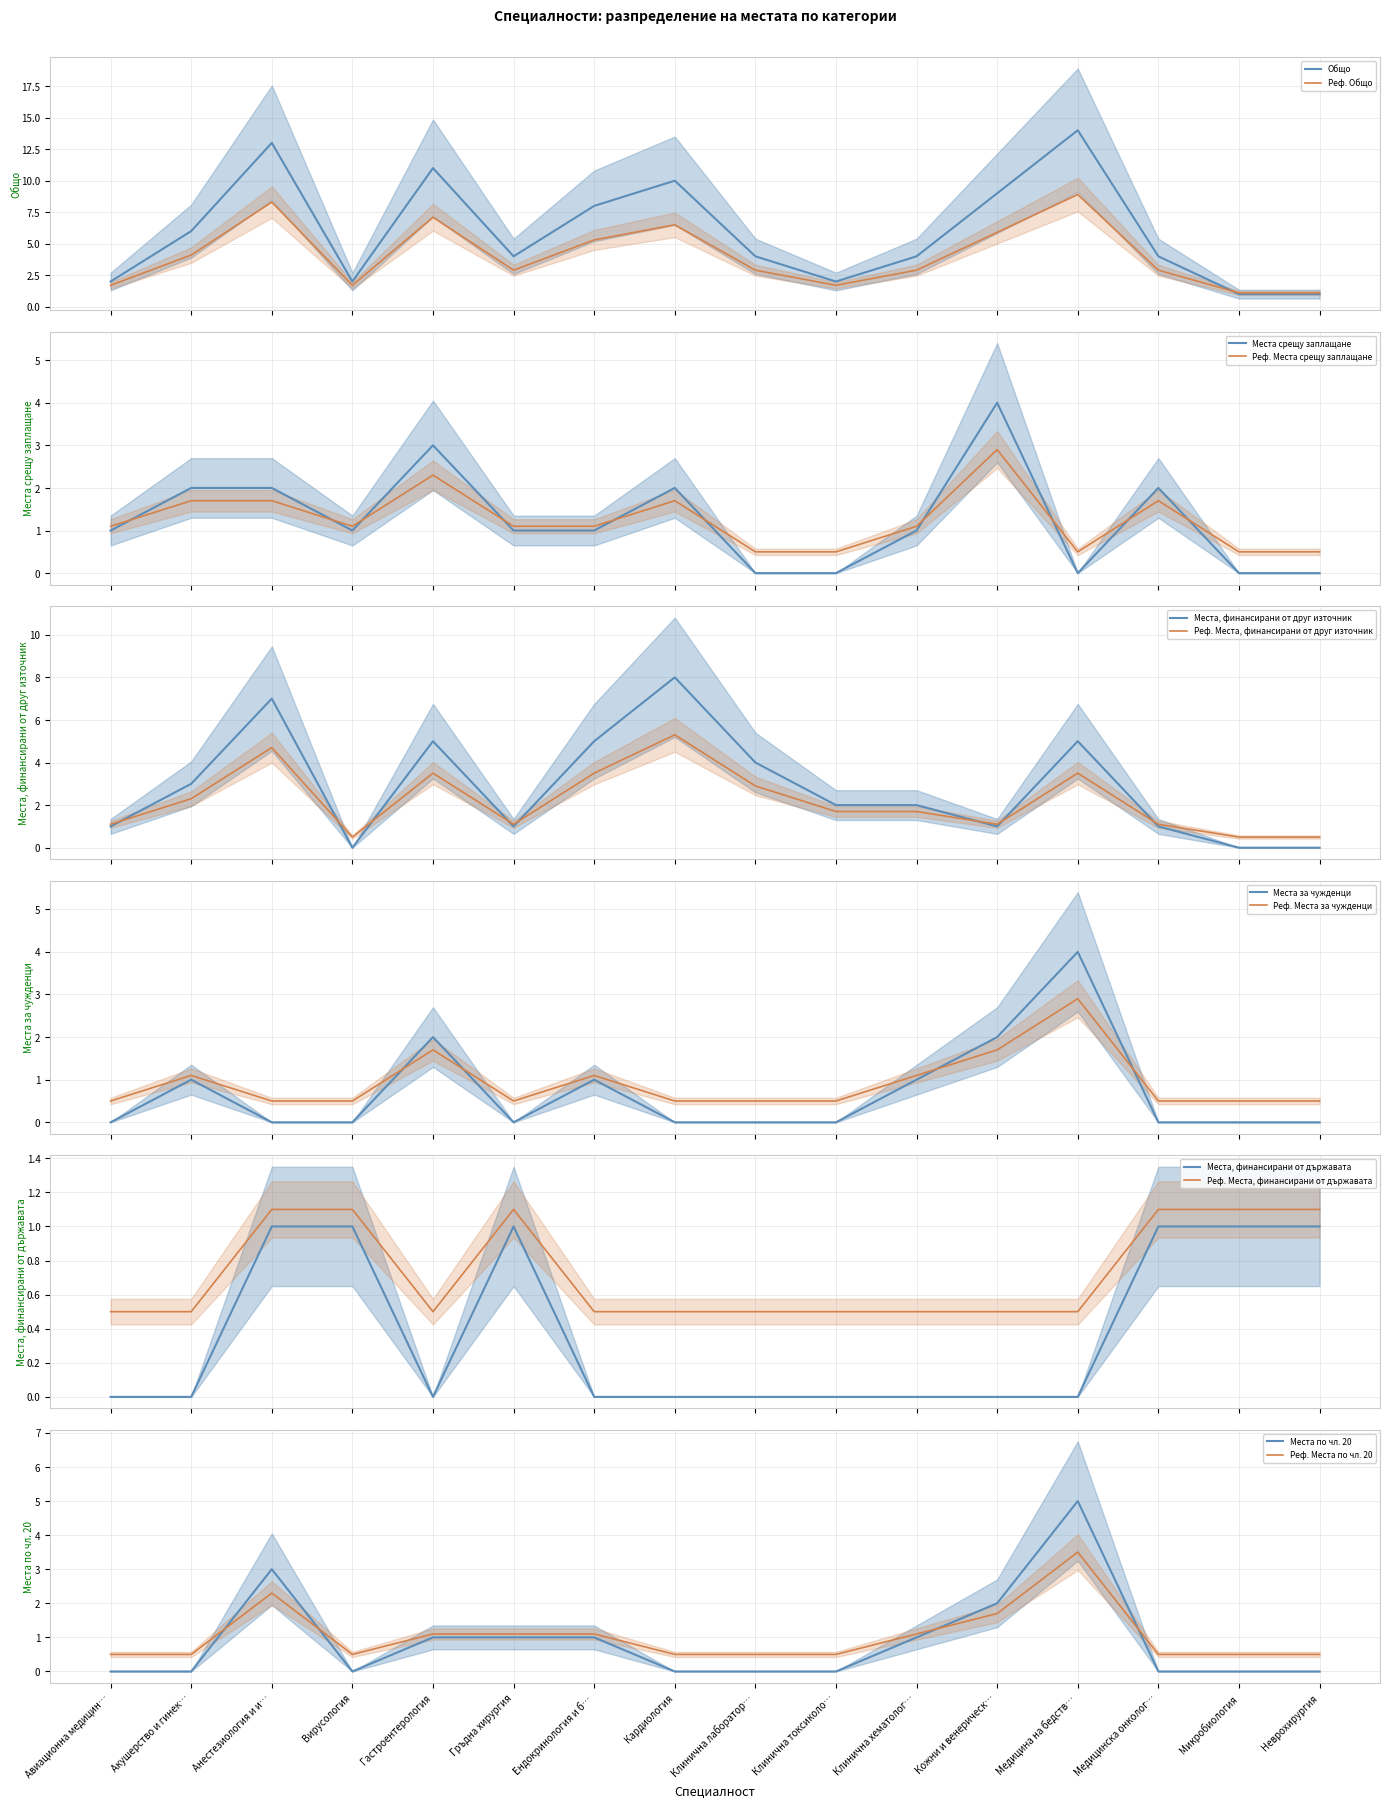

What is the lowest value of the Реф. Места, финансирани от друг източник series?

0.5